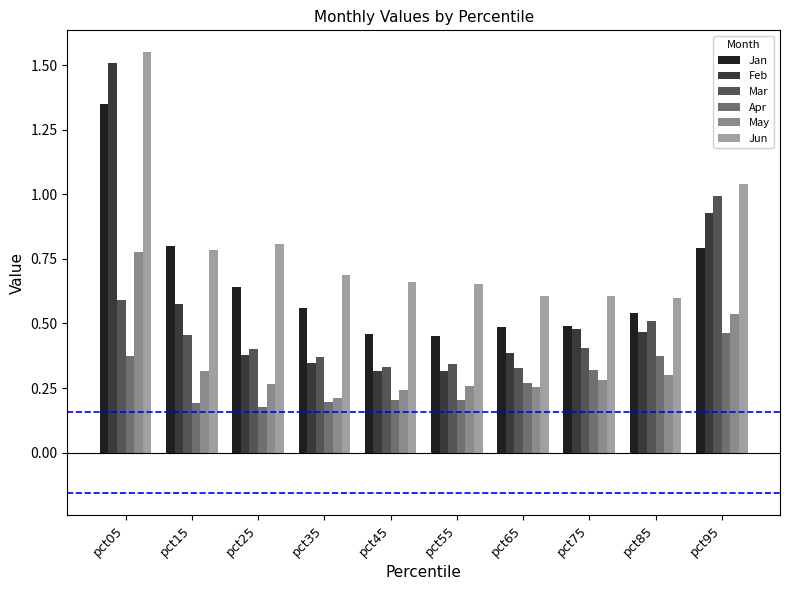

At which label does Apr reach its minimum?

pct25